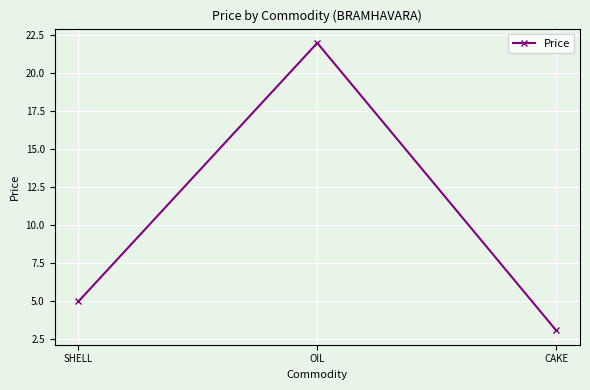

What is the sum of all values?

30.1